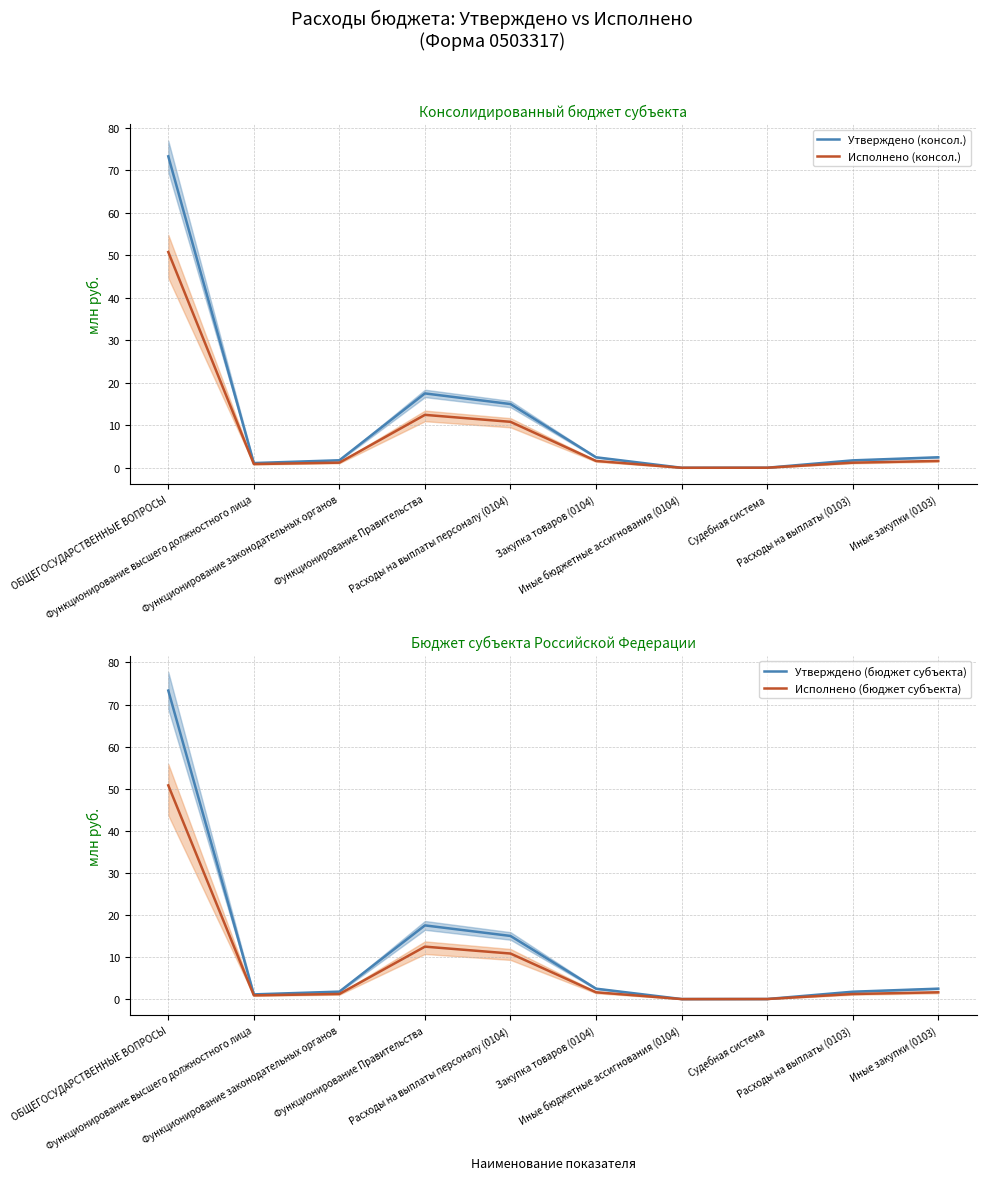

Is it true that Утверждено (консол.) equals 20.6 at Расходы на выплаты персоналу (0104)?

False